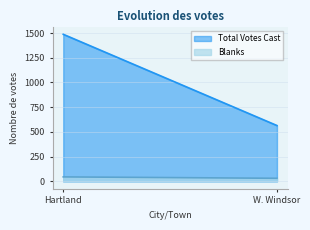

How many lines are shown in the chart?

2